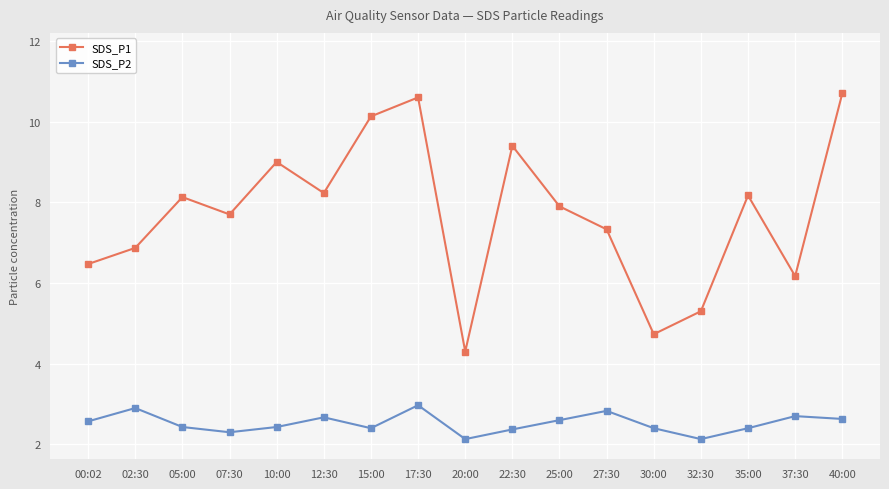

What is the difference between the highest and lowest values at 30:00?

2.3